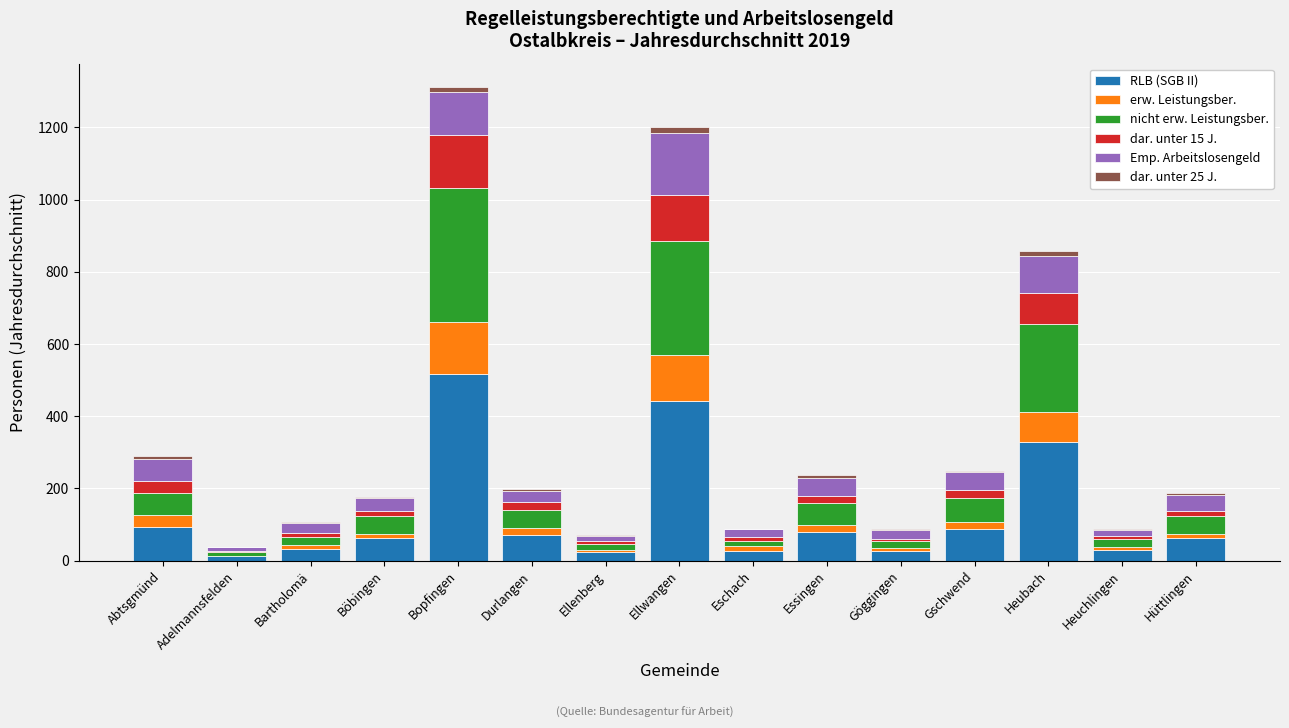

What are all the series names shown in the legend?

RLB (SGB II), erw. Leistungsber., nicht erw. Leistungsber., dar. unter 15 J., Emp. Arbeitslosengeld, dar. unter 25 J.